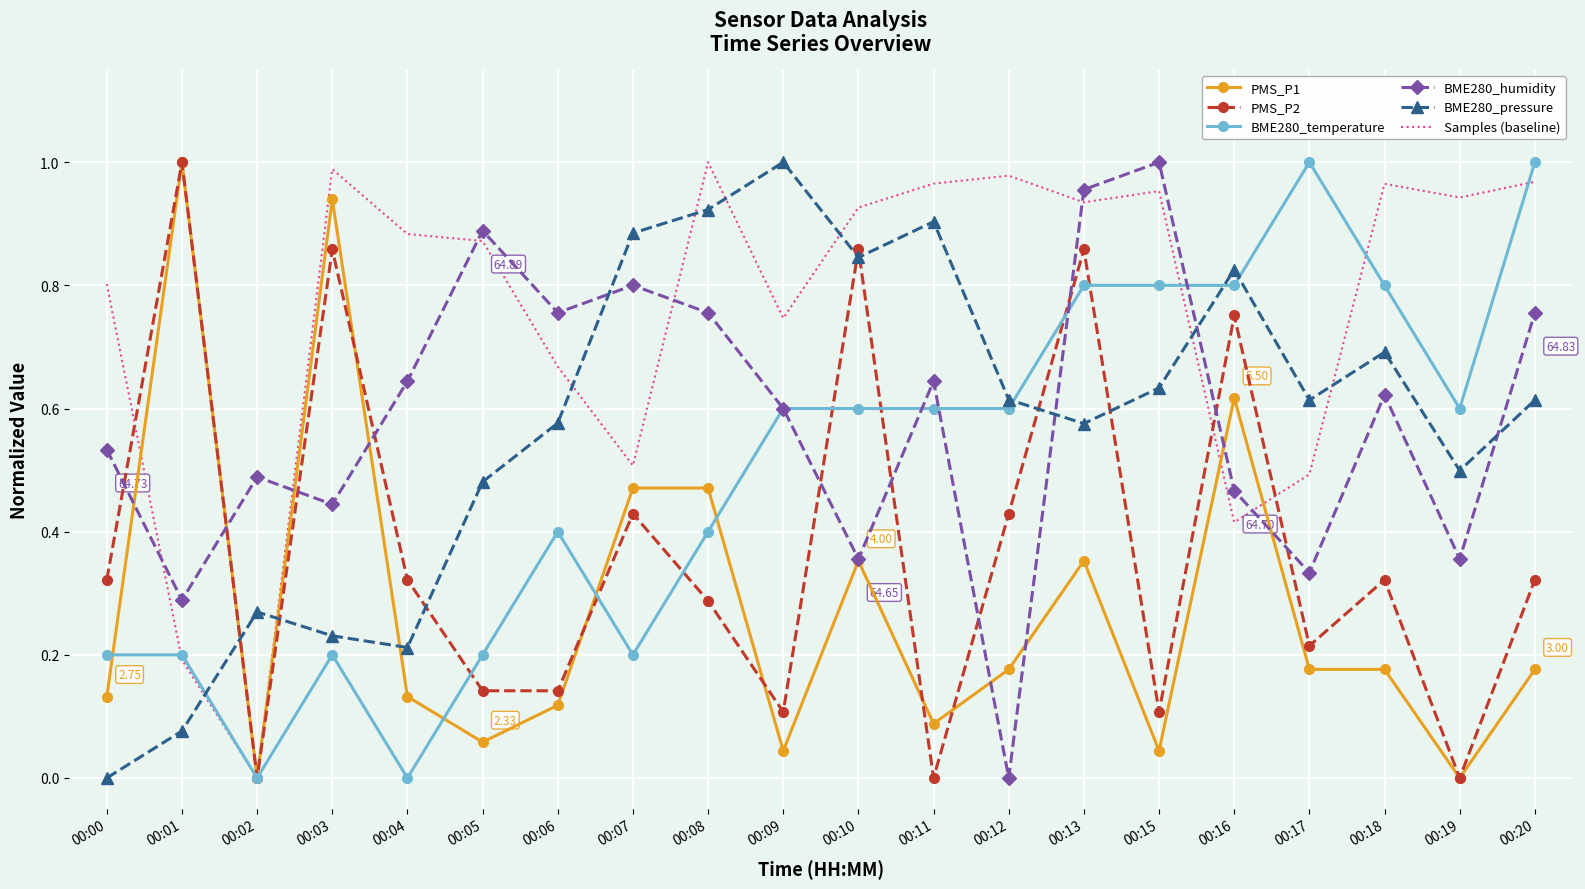

True or false: BME280_pressure has more than 0 points higher than both neighbors.

True